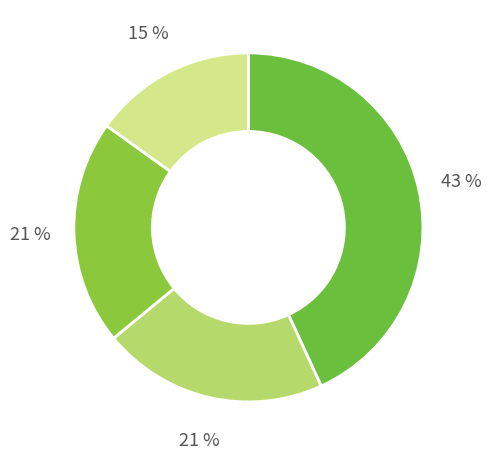

Does any single category account for the majority?

No